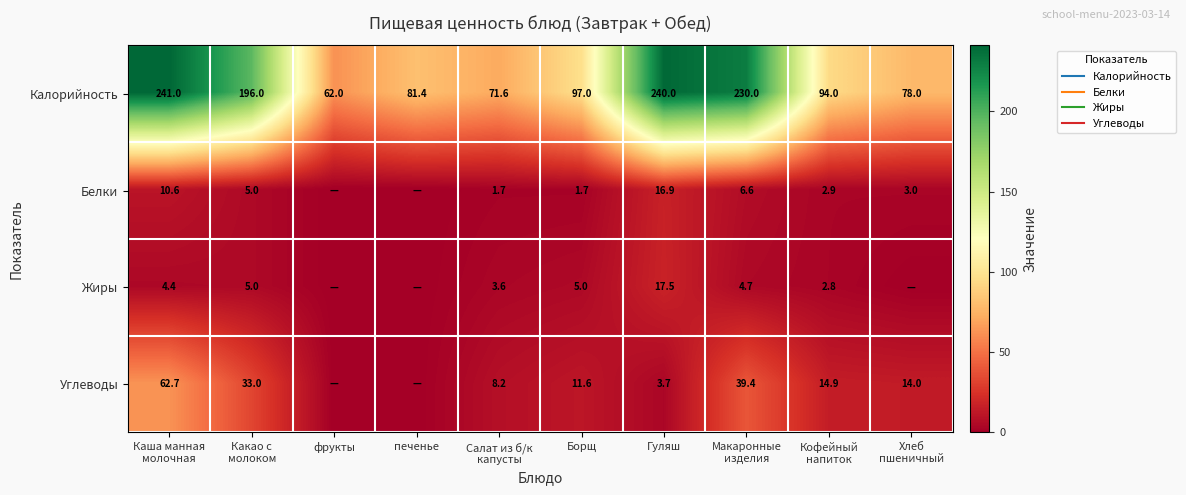

Read the Жиры value at Кофейный напиток.

2.8